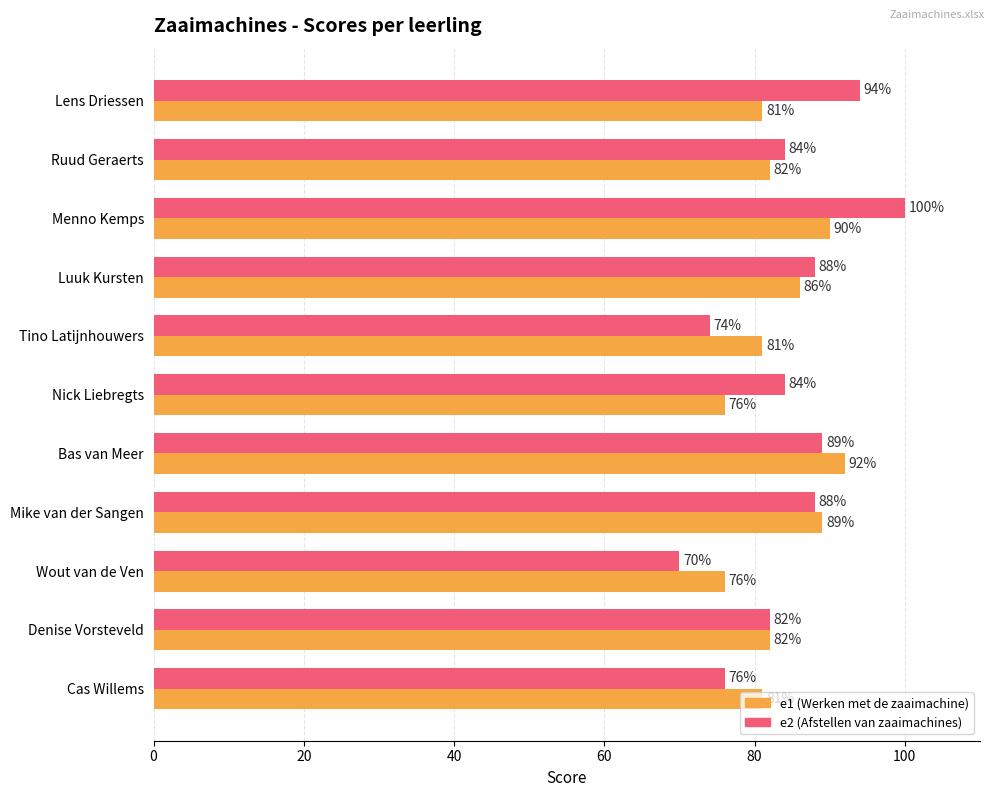

What is the average value of the e1 (Werken met de zaaimachine) series?

83